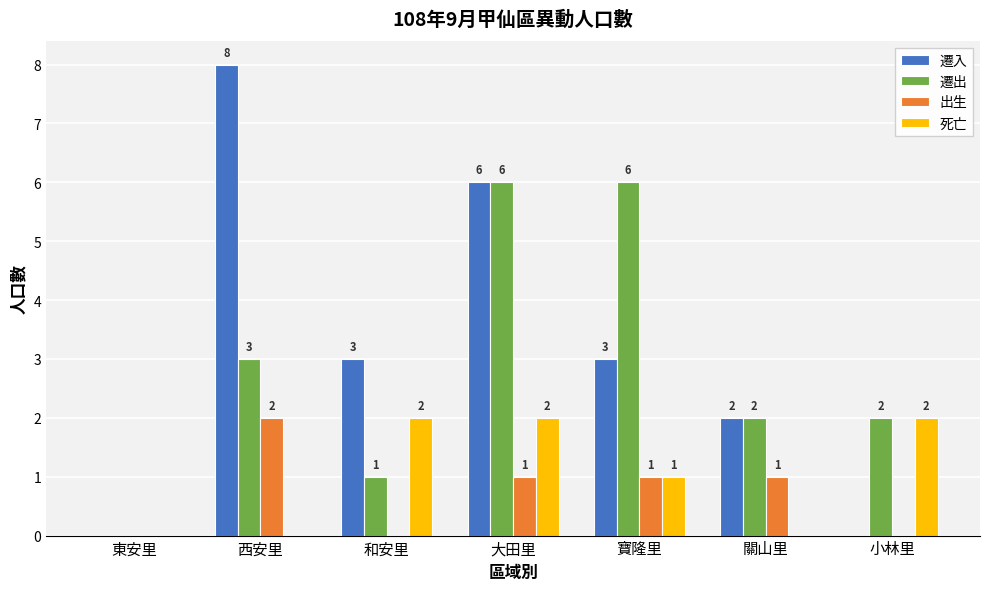

What is the sum of all 死亡 values?

7